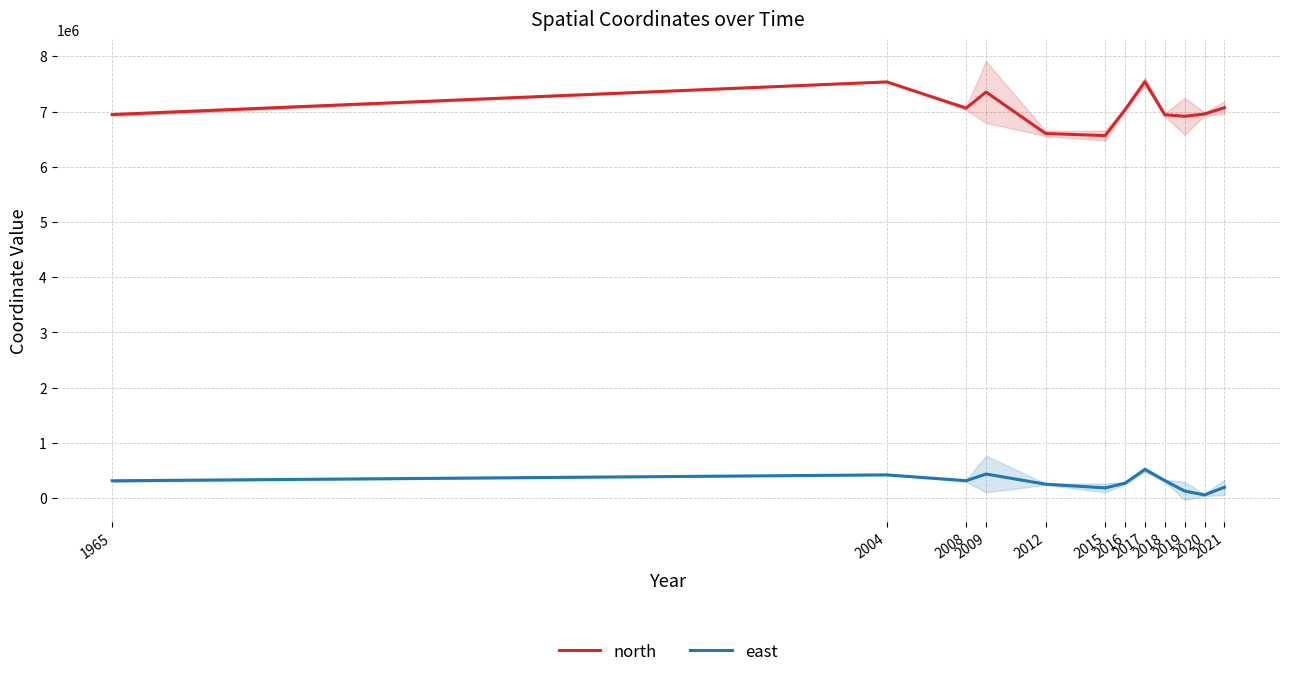

At which category is the sum across all series the highest?

2017